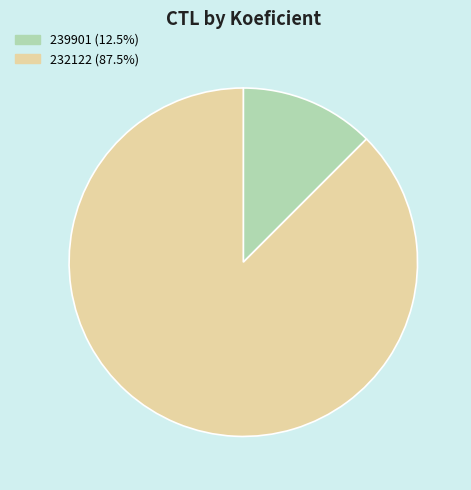

Between 239901 and 232122, which is larger?

232122